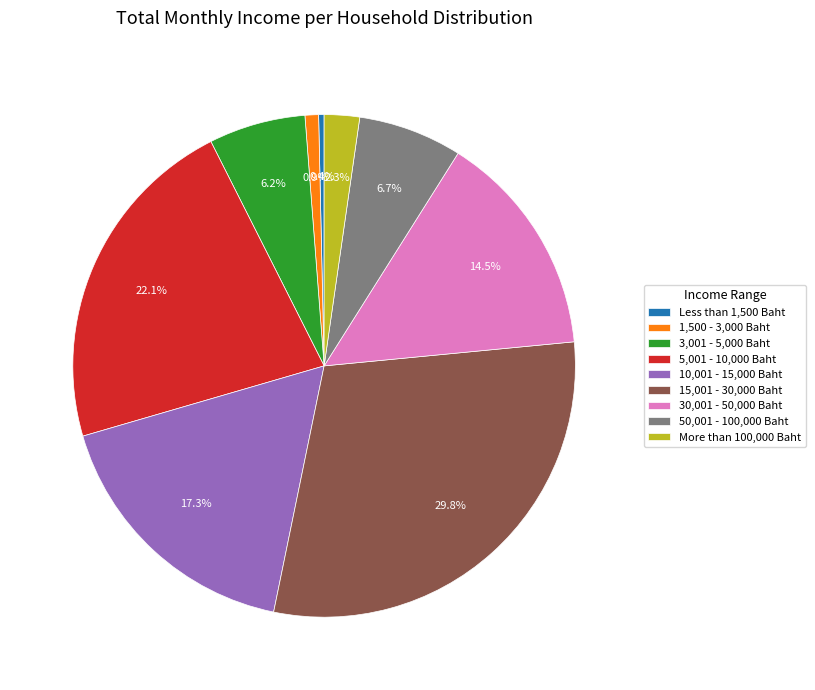

What is the ratio of the value at 50,001 - 100,000 Baht to the value at 3,001 - 5,000 Baht?

1.1